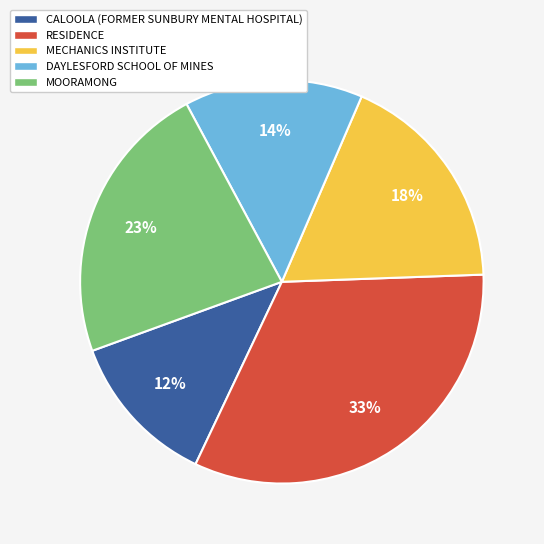

To the nearest percent, what is the average slice percentage?

20%